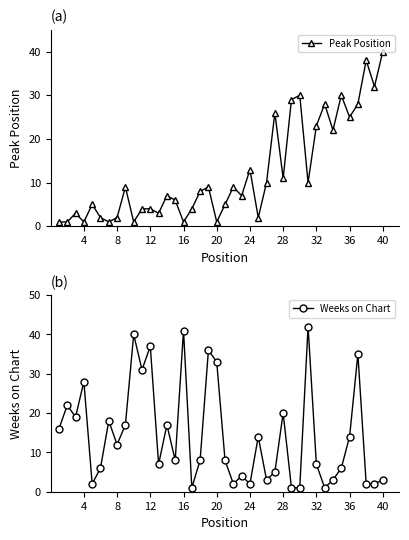

Which series has the widest spread of values?

Weeks on Chart